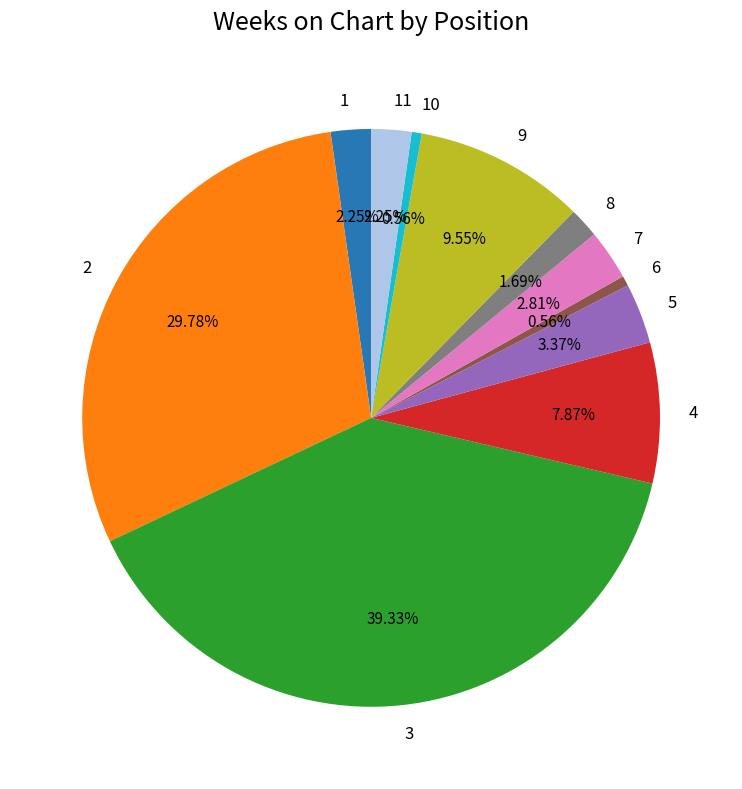

Is there any slice that represents more than half of the pie?

No